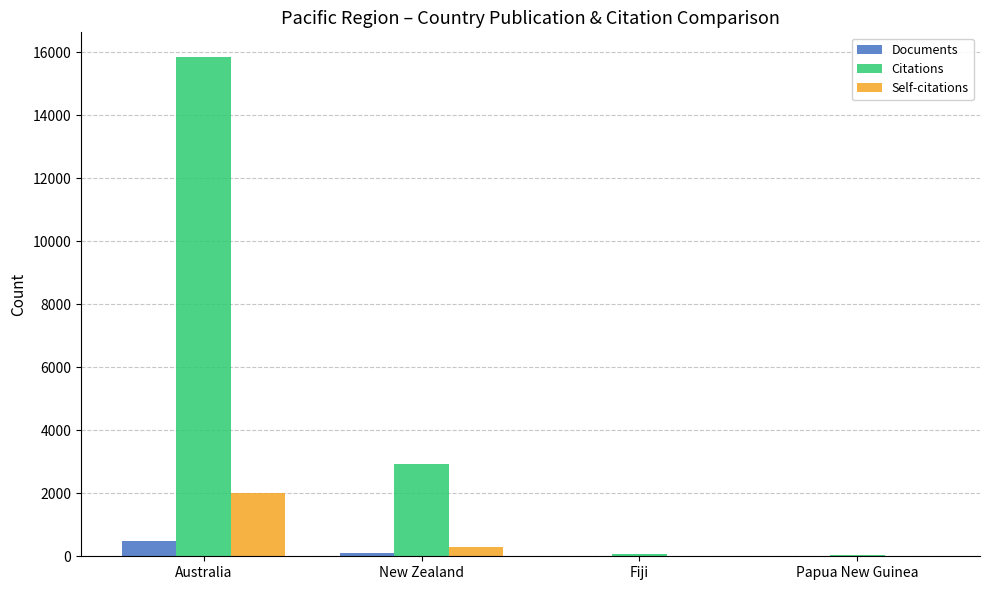

True or false: Citations has a value of 15836 at Australia.

True